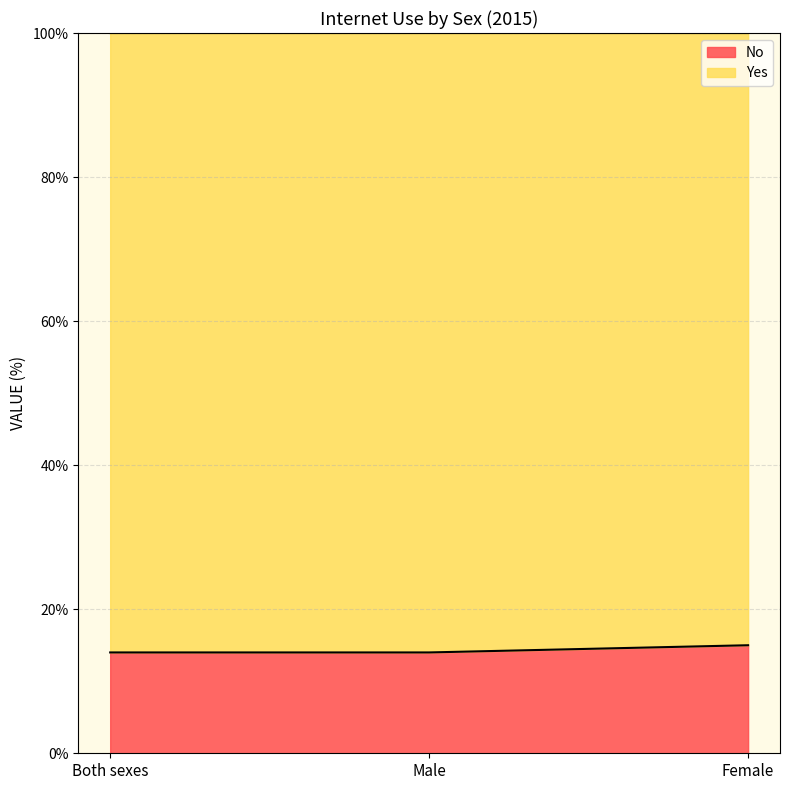

The chart shows a value of 5 at Female. True or false?

False